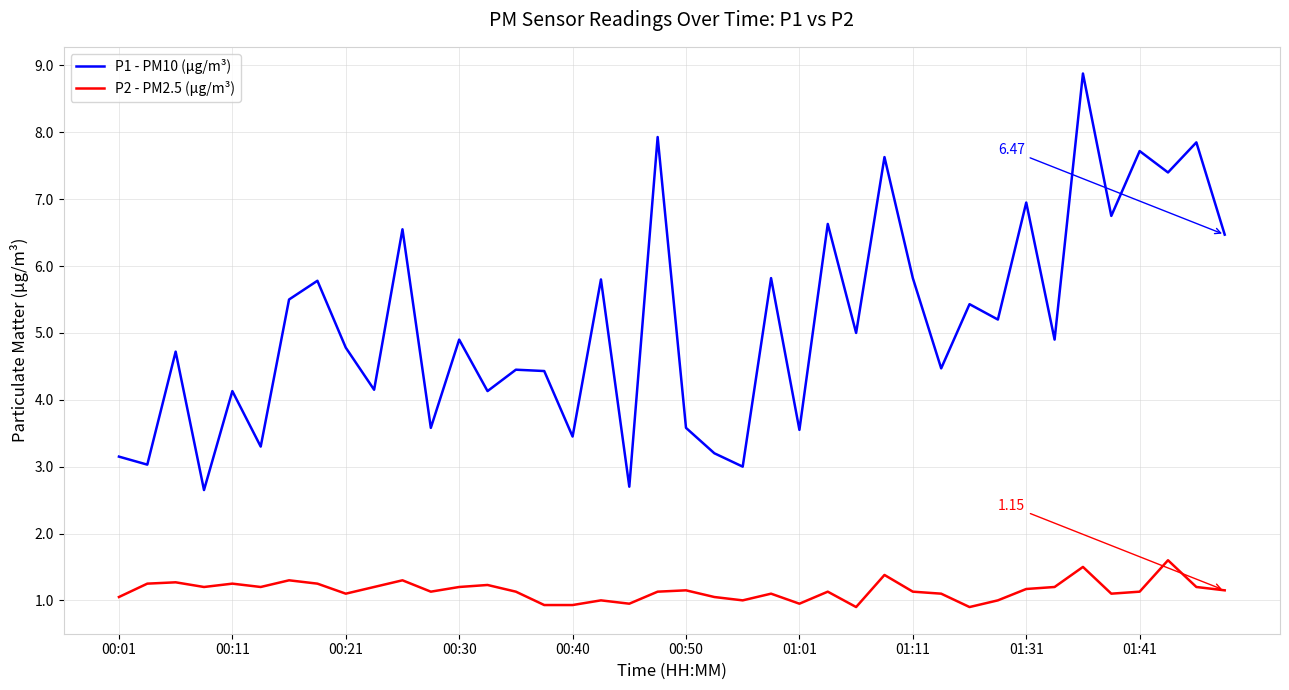

Which series has the largest total across all categories?

P1 - PM10 (μg/m³)